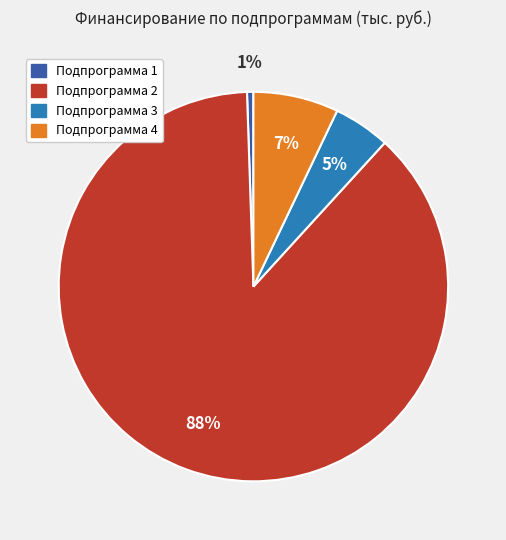

Count the number of slices in the pie.

4